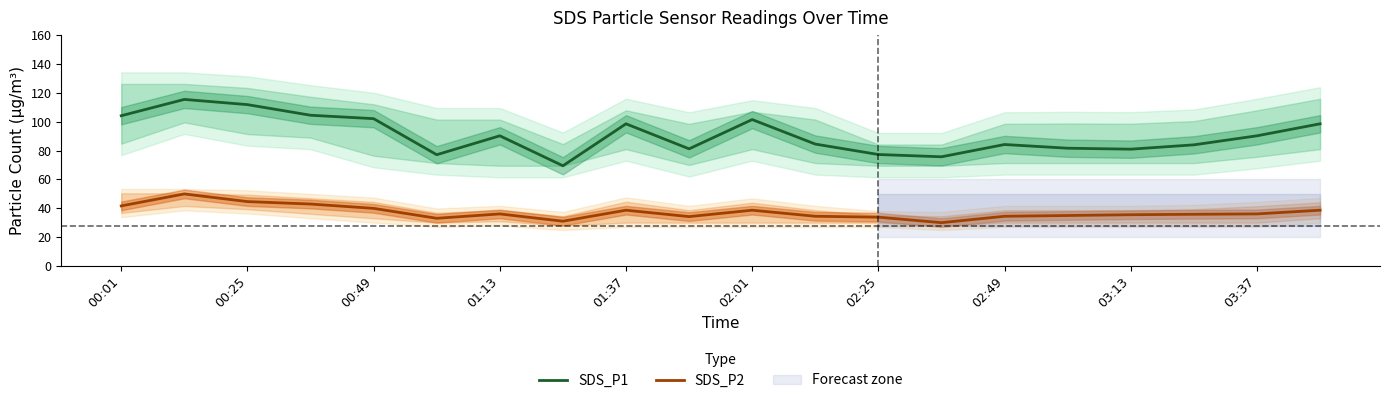

What is the highest value of the SDS_P2 series?

50.0